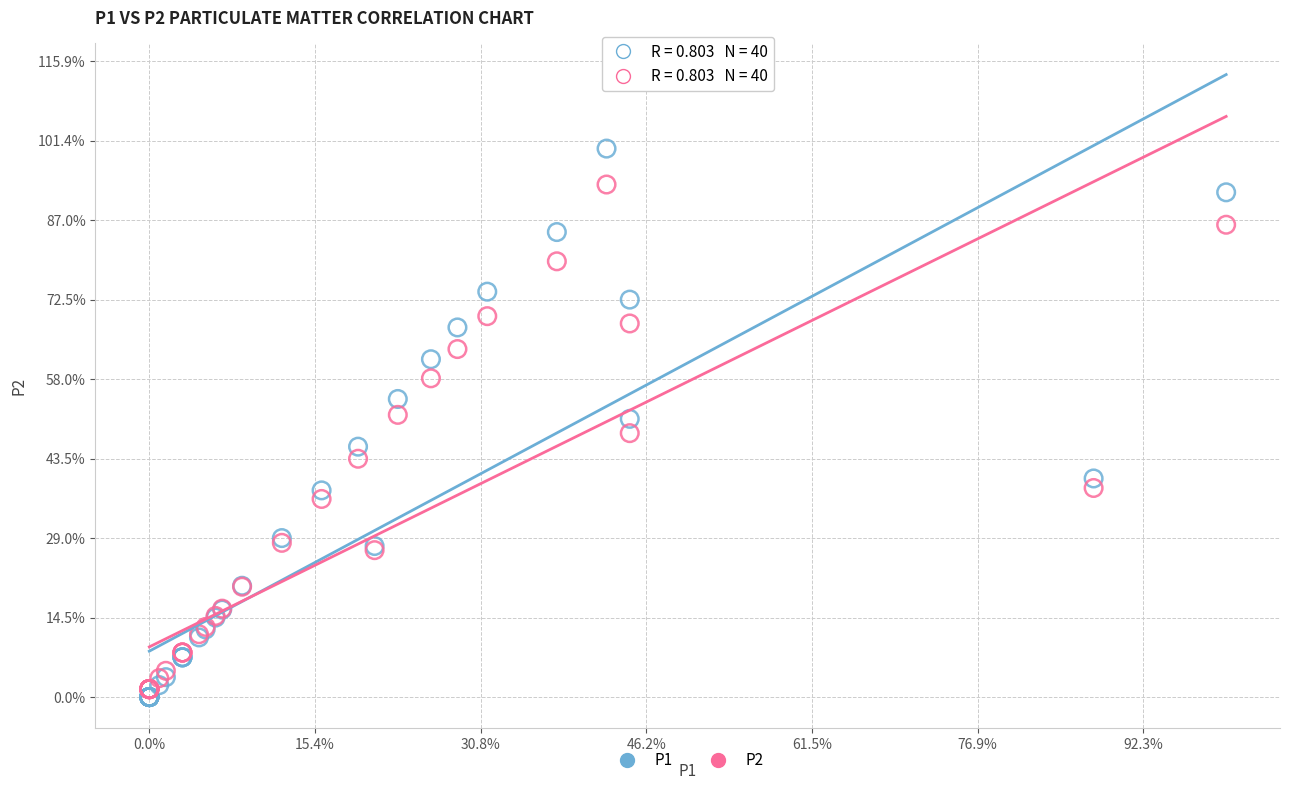

Which series contains the highest Y value?

P1